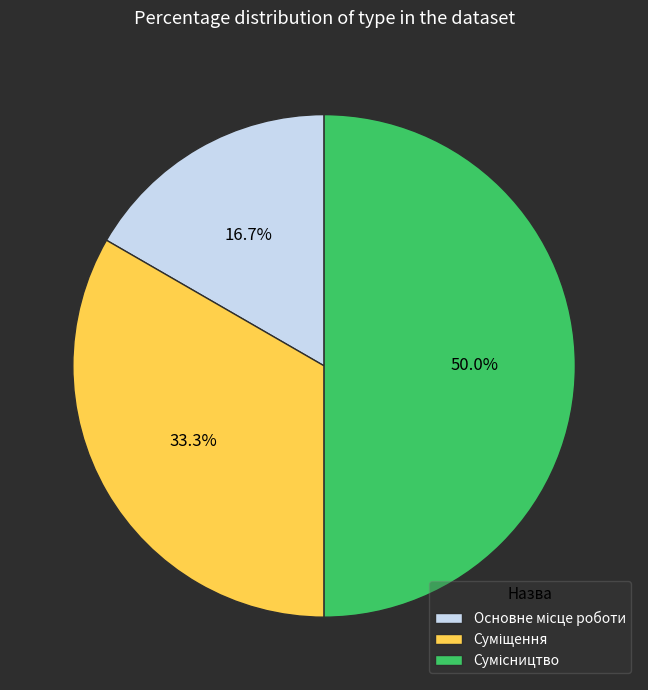

To the nearest percent, what is the difference between the Сумісництво and Суміщення slice percentages?

17%